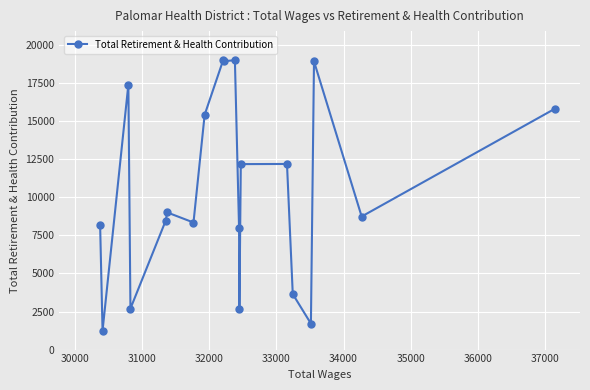

How many lines are shown in the chart?

1